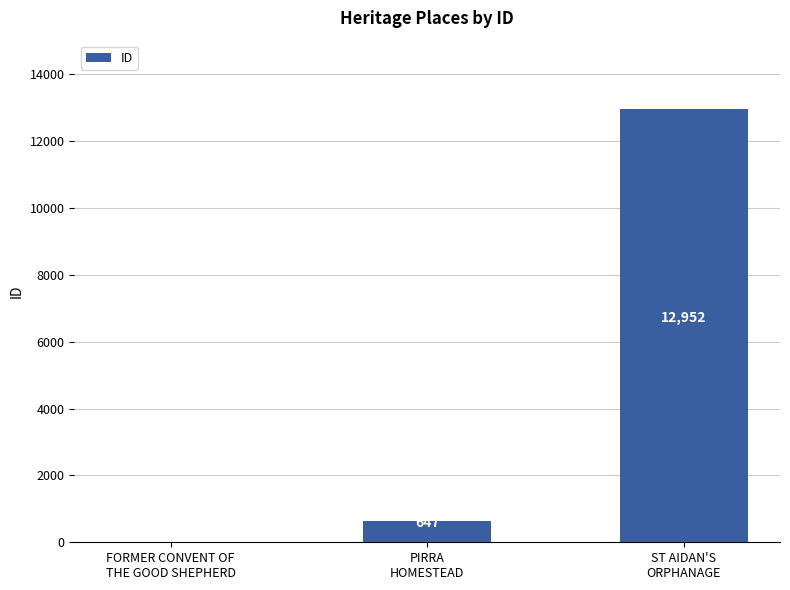

What is the maximum value shown in the chart?

12952